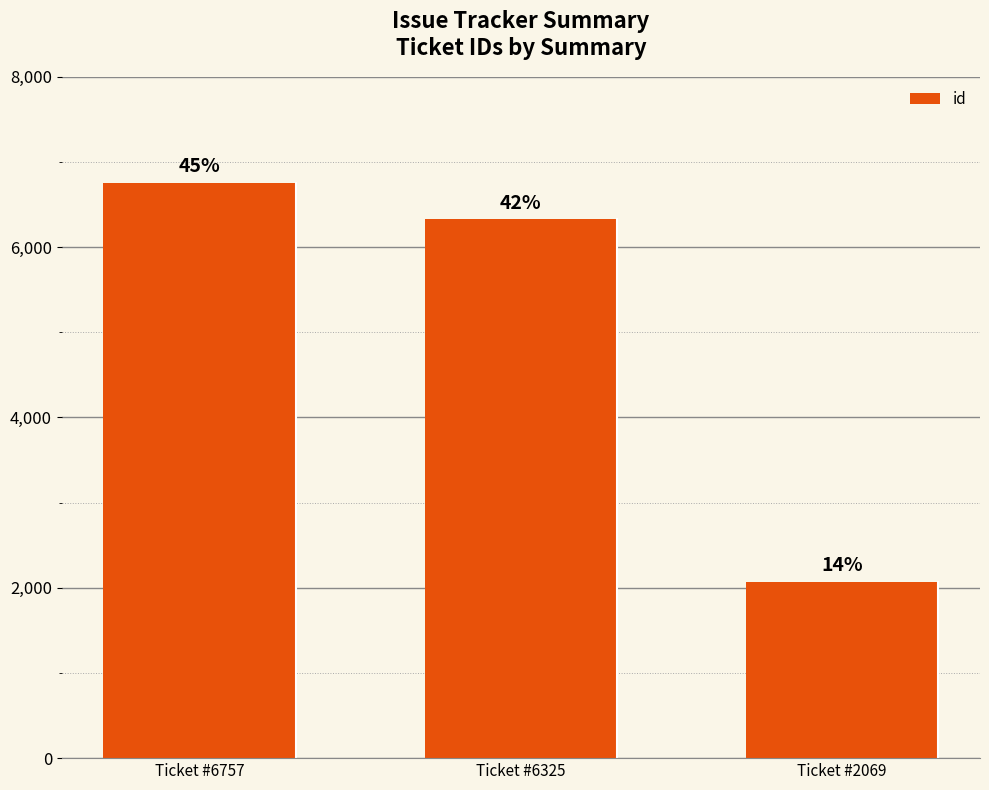

What is the average value?

5050